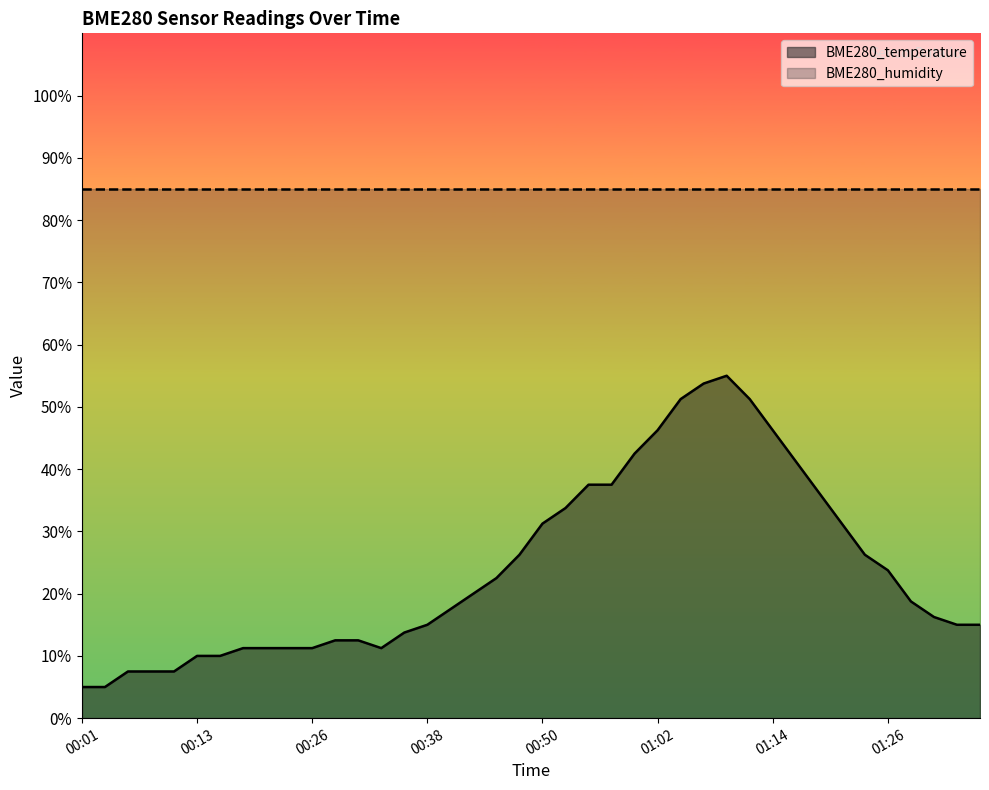

What is the sum of all values?

958.8